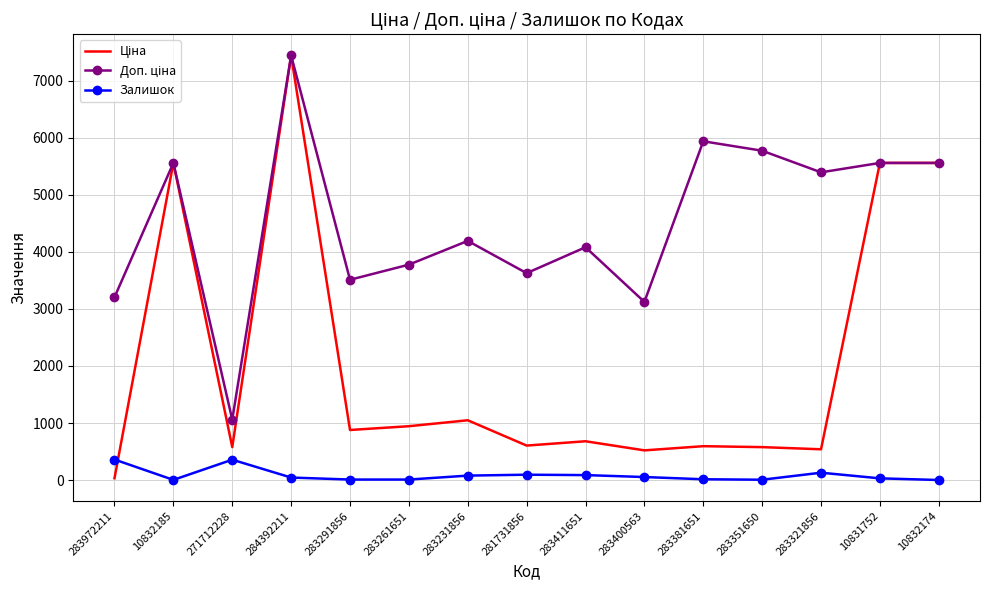

Is it true that Залишок equals 44.0 at 284392211?

True